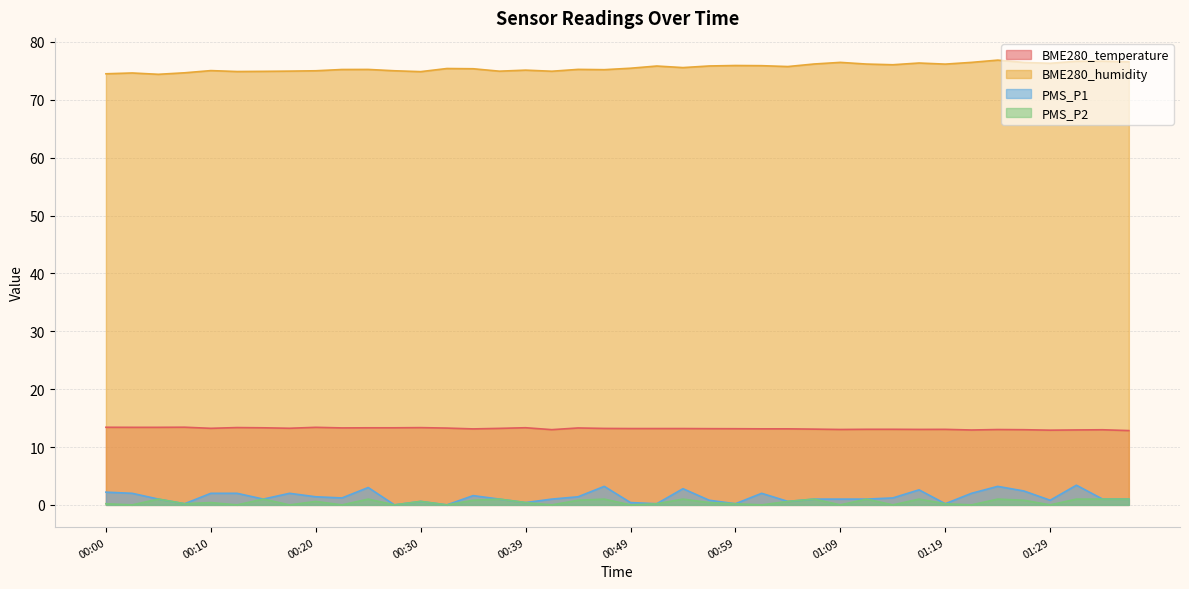

What is the difference between the second highest and minimum values in the BME280_temperature series?

0.6